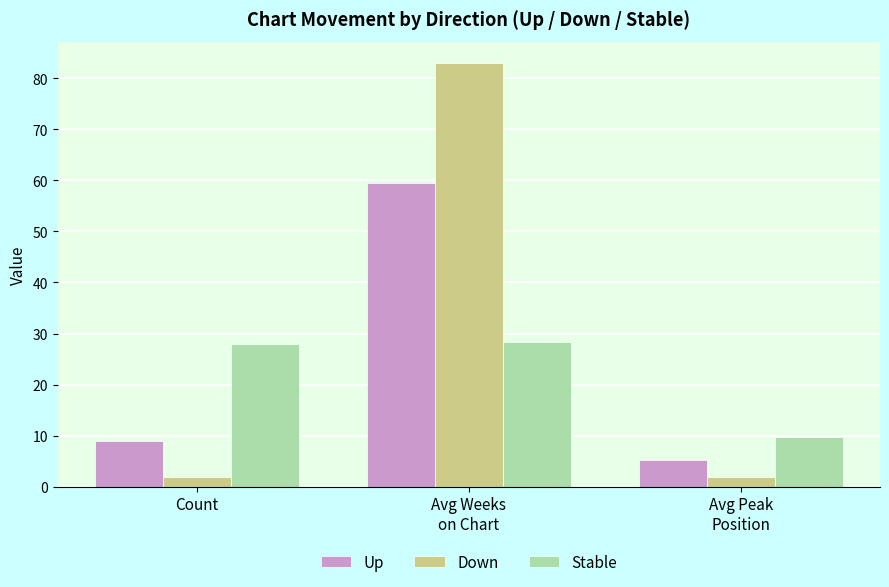

What position from the left is Avg Peak
Position?

3